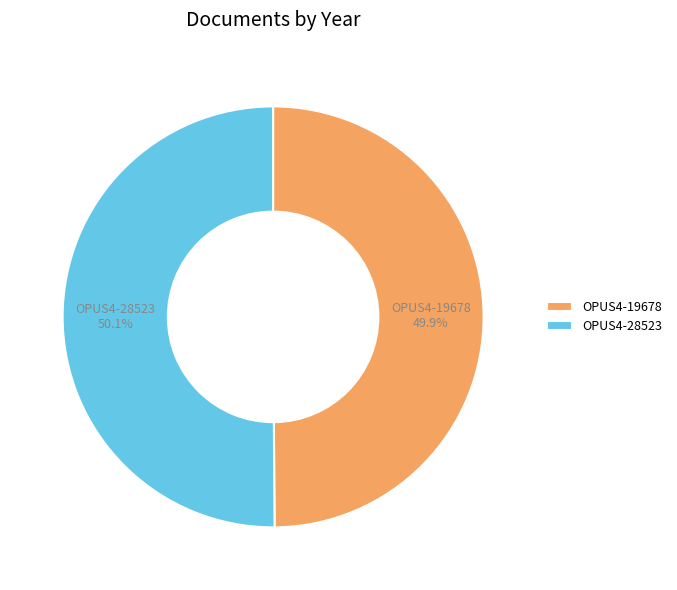

Approximately how many times larger is the value at OPUS4-19678 compared to OPUS4-28523?

1.0